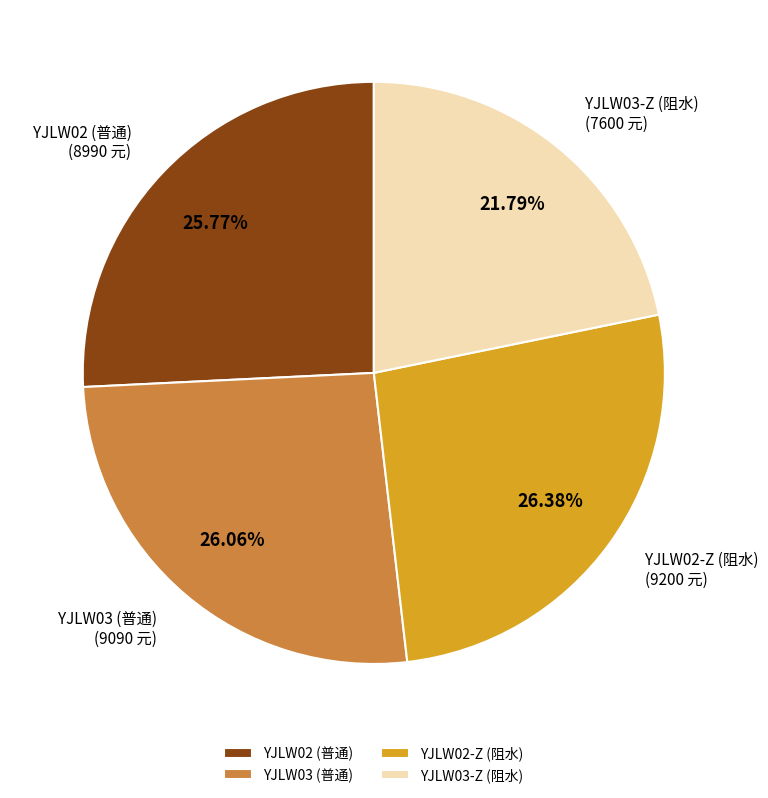

Which has a higher value, YJLW02-Z (阻水) or YJLW02 (普通)?

YJLW02-Z (阻水)